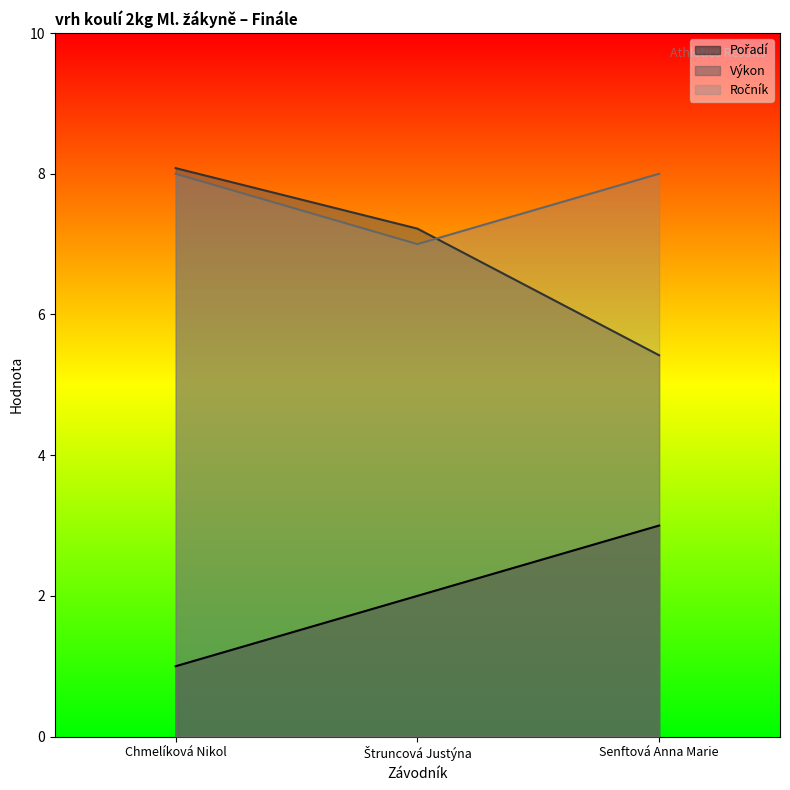

What is the minimum value for Výkon?

5.4